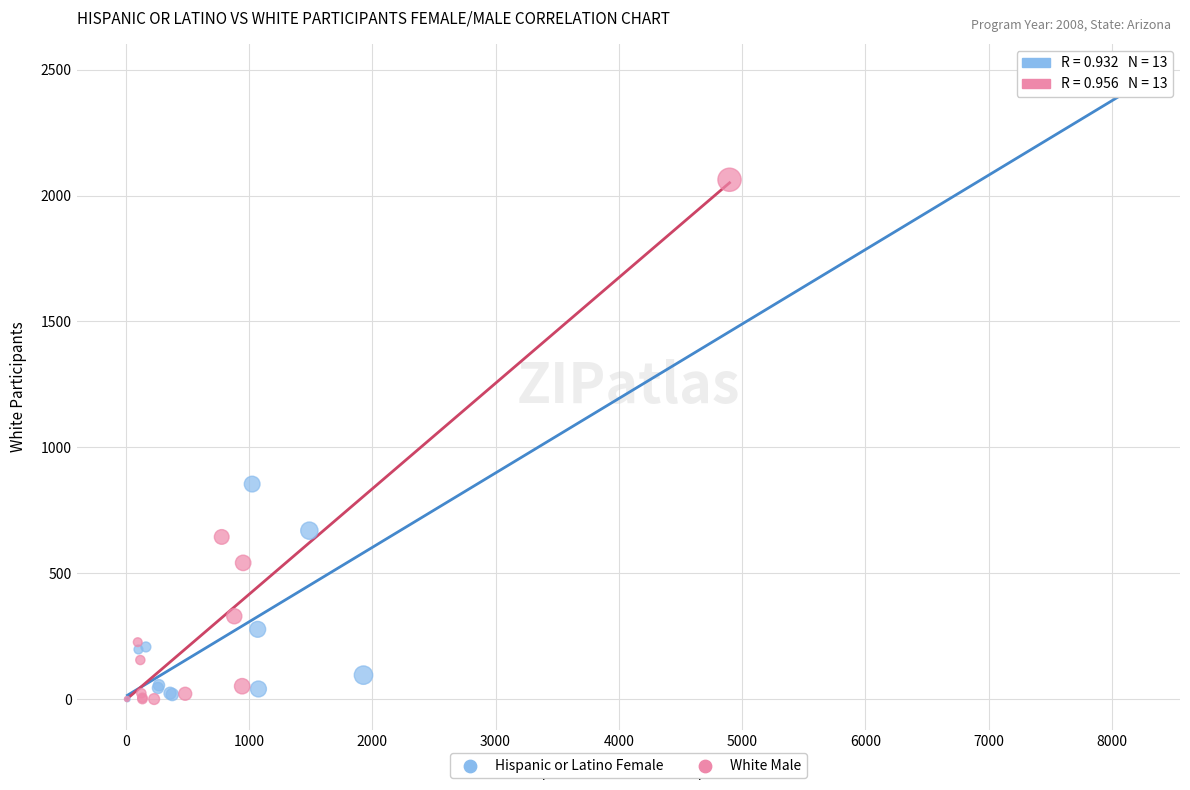

Which series contains the highest Y value?

Hispanic or Latino Female